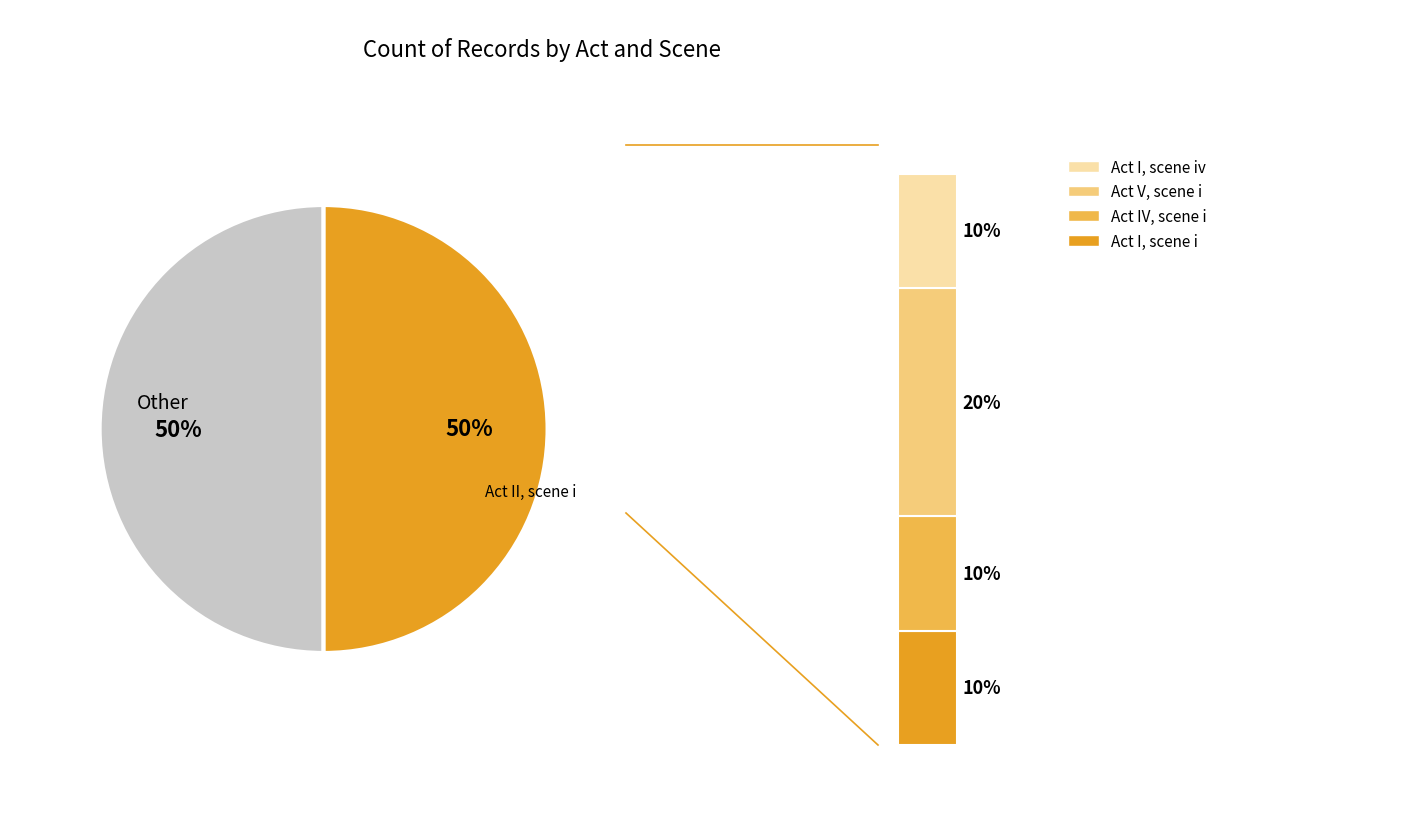

What is the ratio of the value at Act I, scene i to the value at Act I, scene iv?

1.0